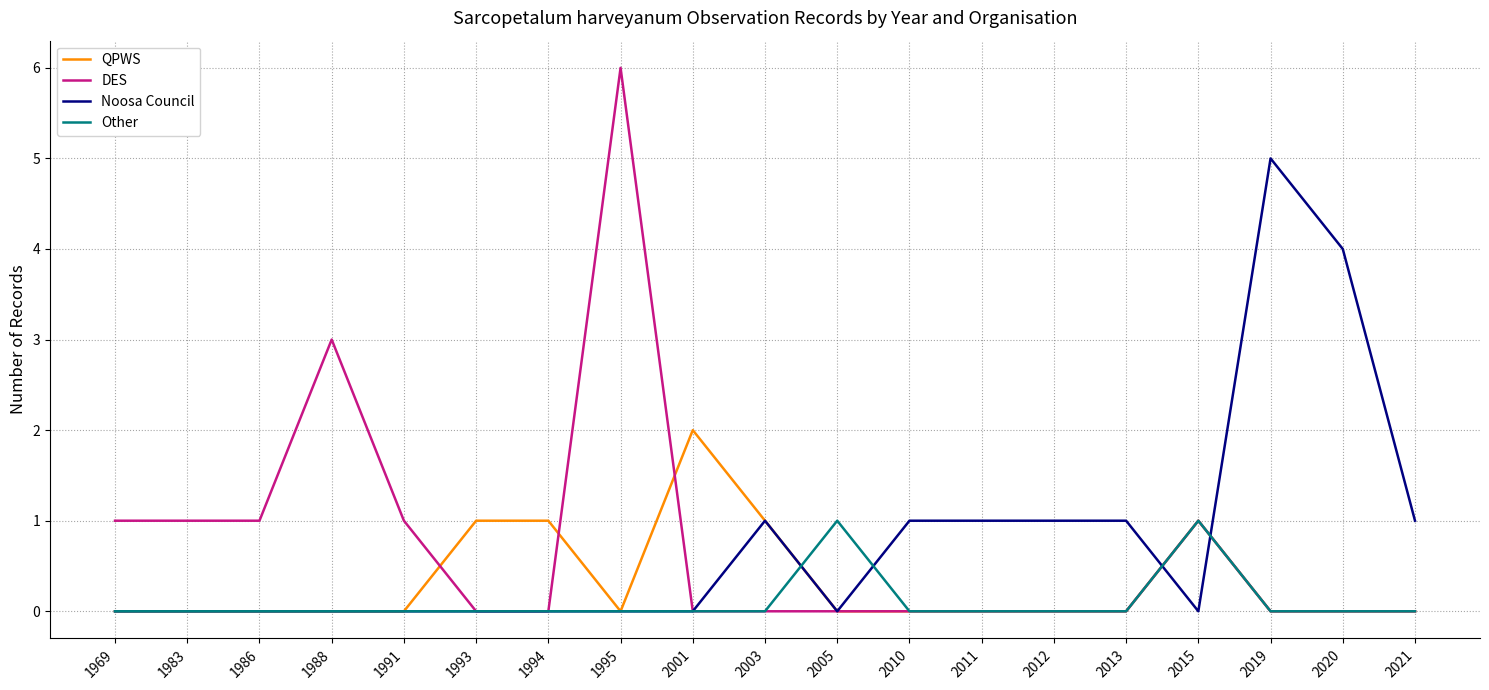

What is the maximum value for Other?

1